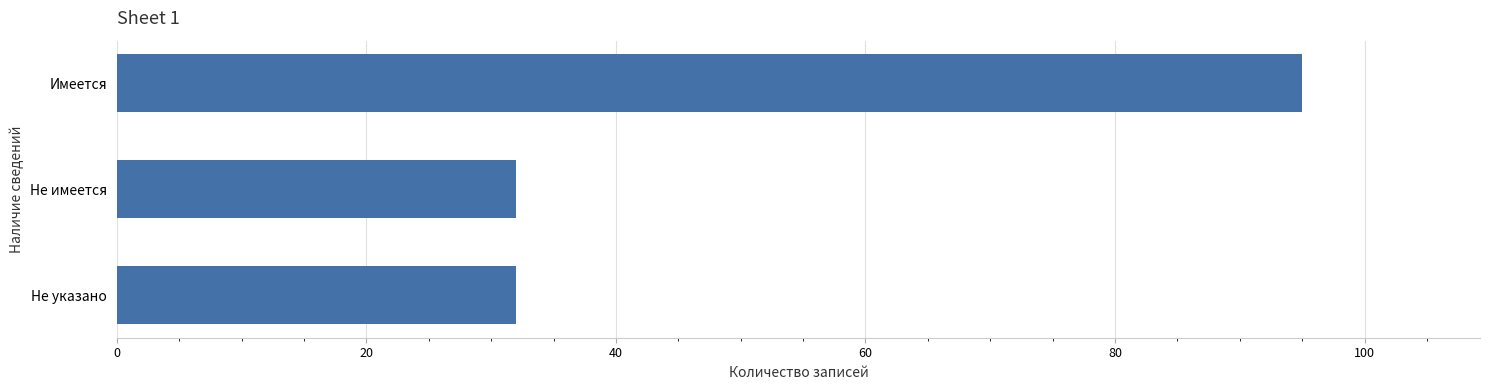

What is the value of the 2nd bar from the top?

32